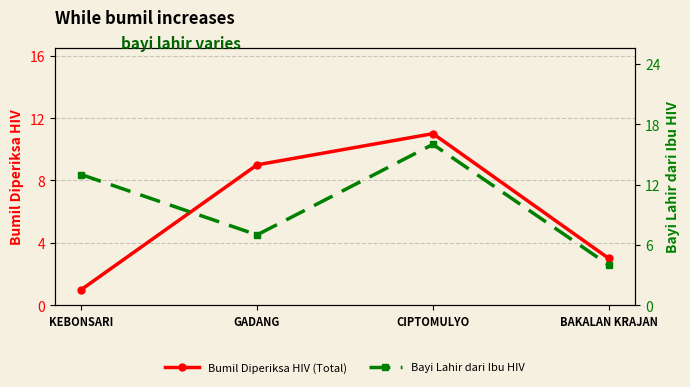

List the series in order of their peak value, lowest first.

Bumil Diperiksa HIV (Total), Bayi Lahir dari Ibu HIV